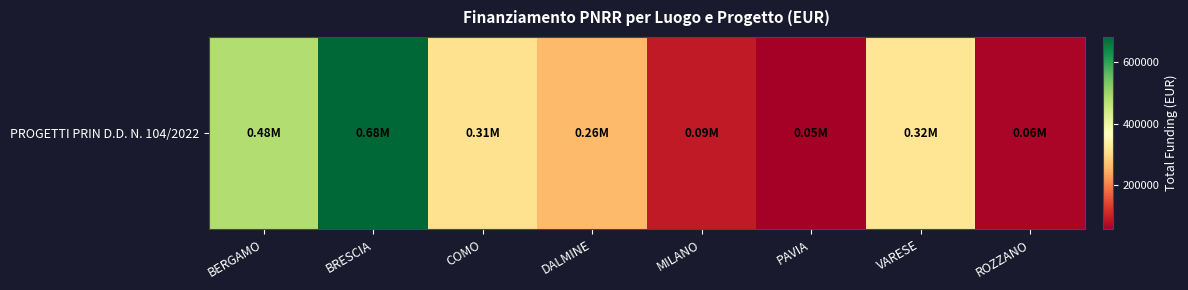

What is the difference between the values at VARESE and MILANO?

228801.5